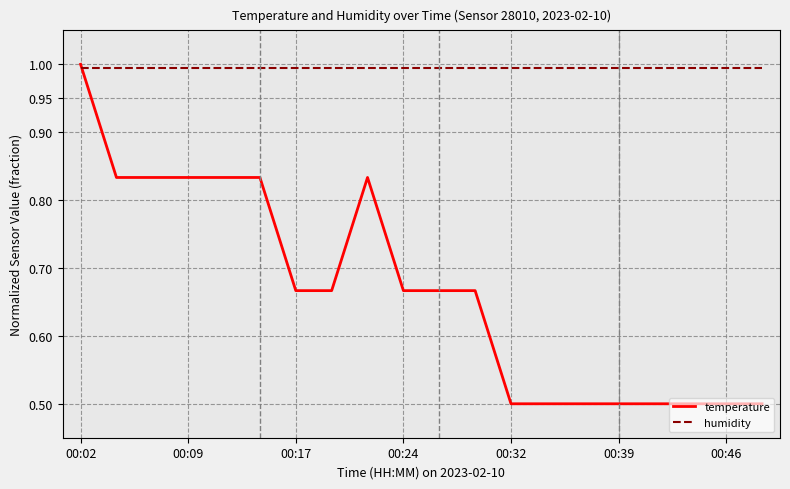

True or false: humidity and temperature cross at least once.

True